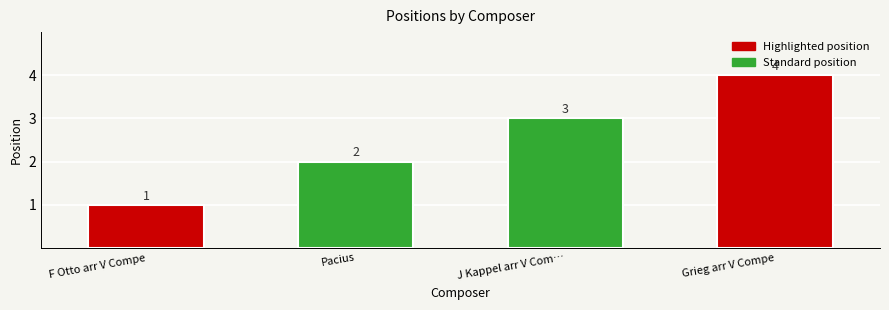

Approximately how many times larger is the value at Grieg arr V Compe compared to F Otto arr V Compe?

4.0